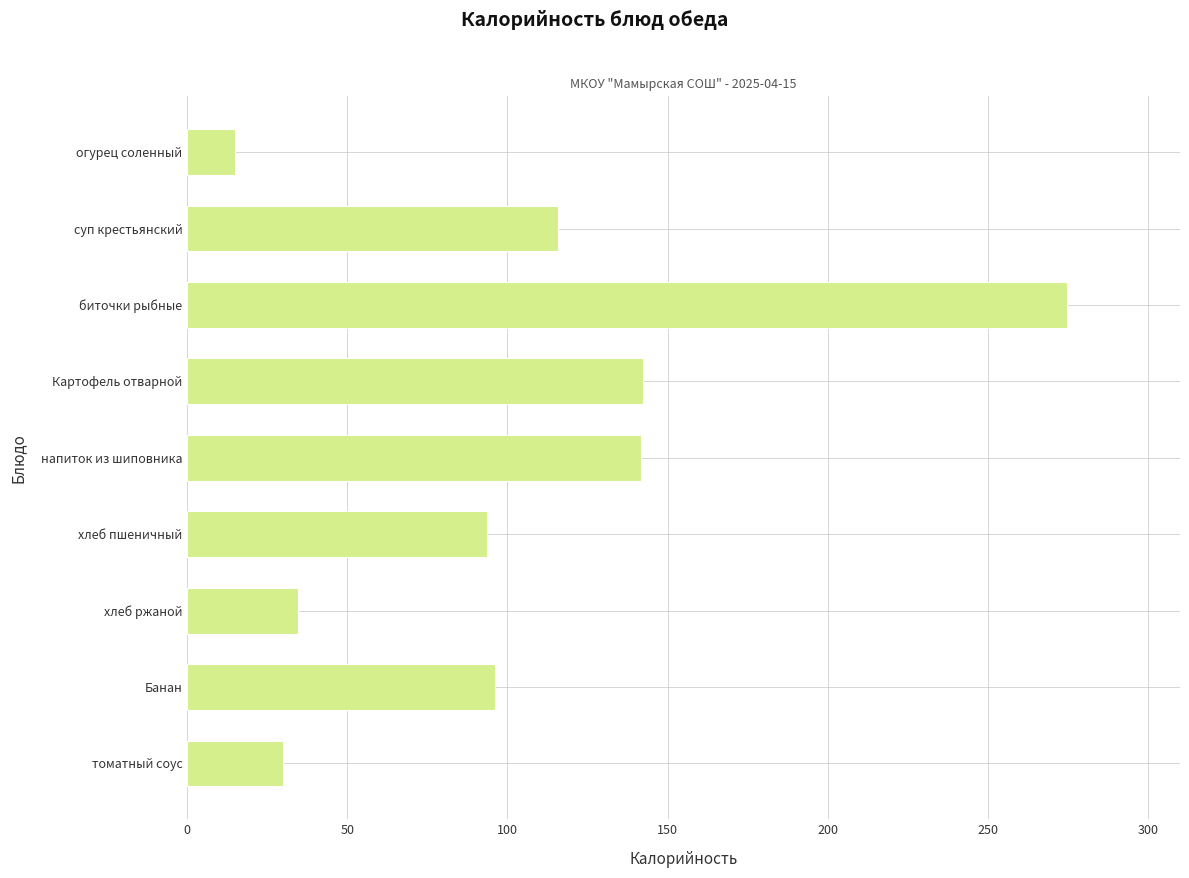

The chart shows a value of 274.8 at биточки рыбные. True or false?

True